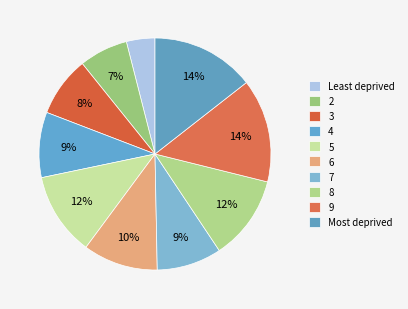

How many segments does this pie chart have?

10